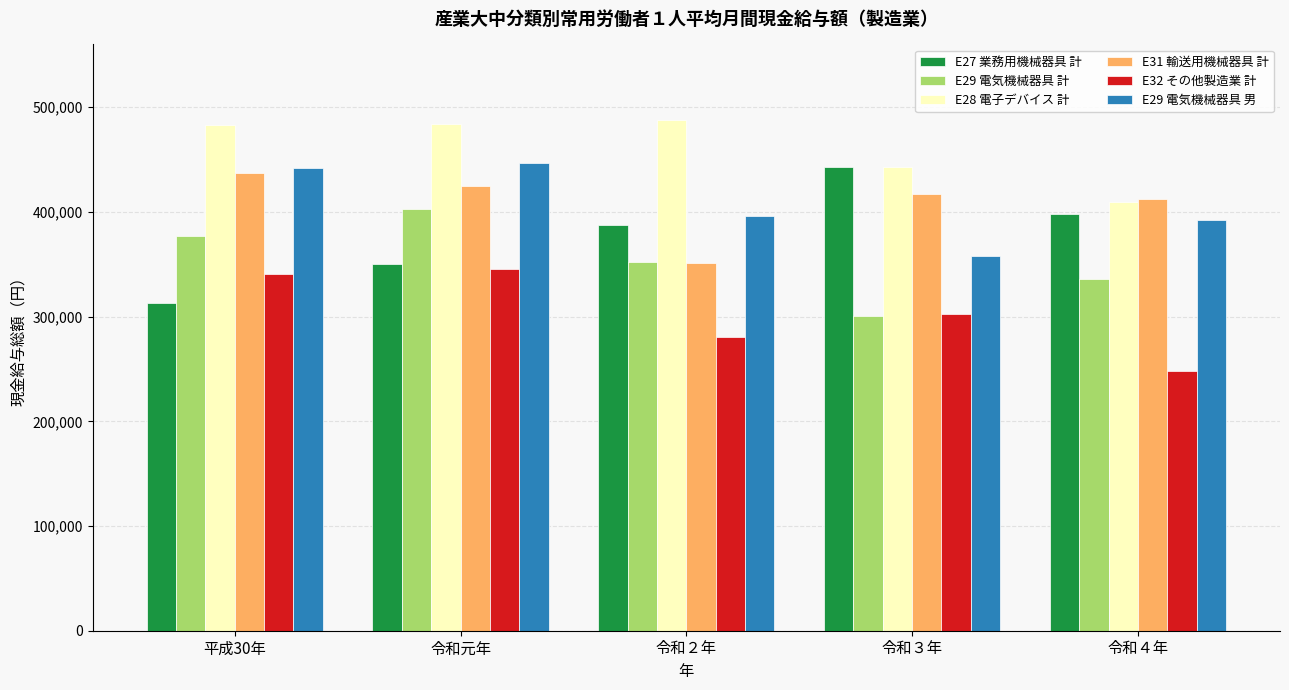

How many distinct data groups are displayed?

6